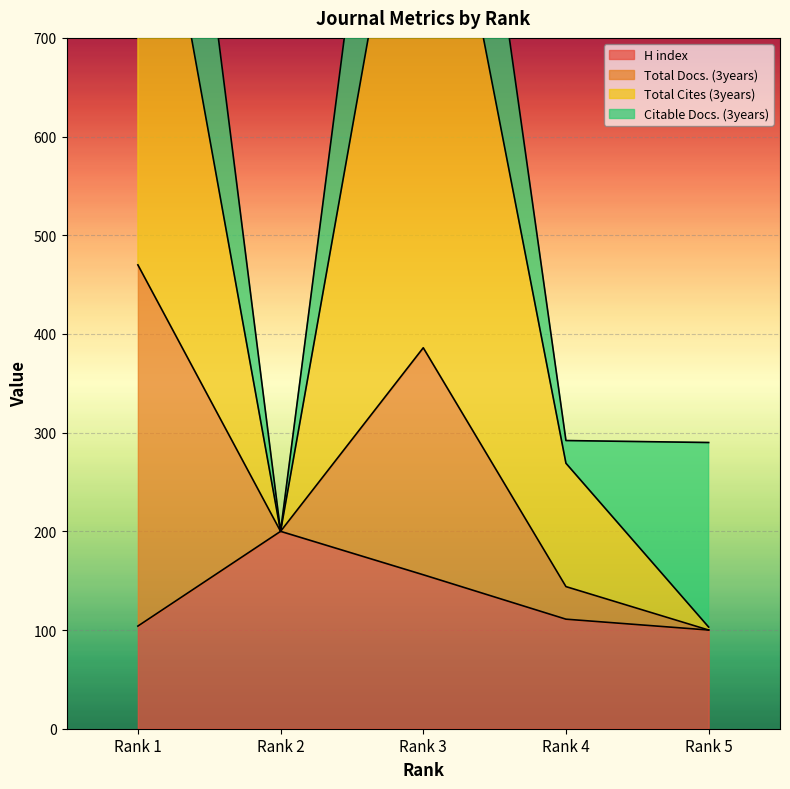

Which series has the largest total across all categories?

Total Cites (3years)